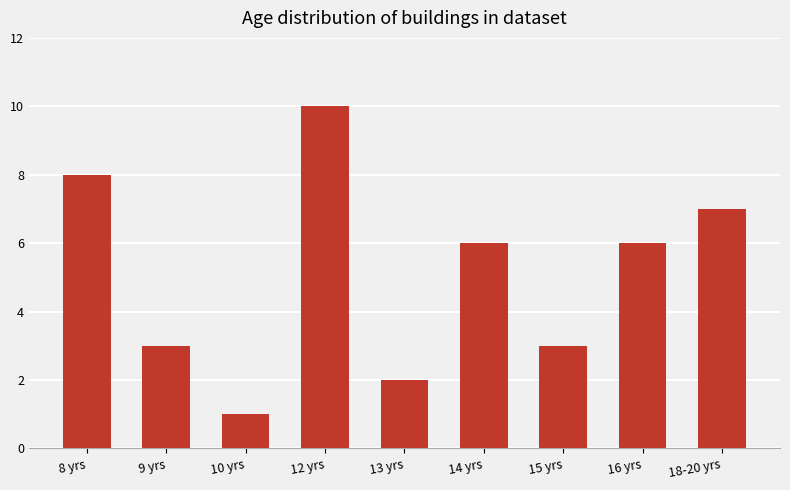

Count the number of categories in the chart.

9